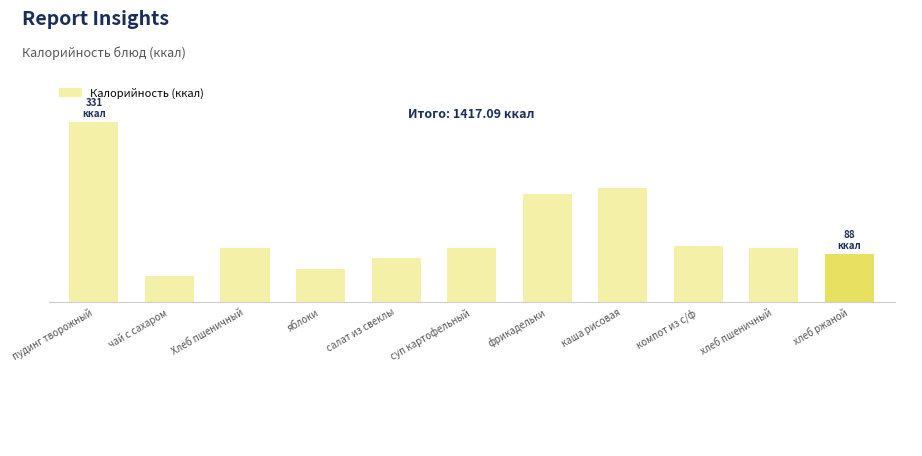

What is the difference between the maximum and minimum values?

282.2